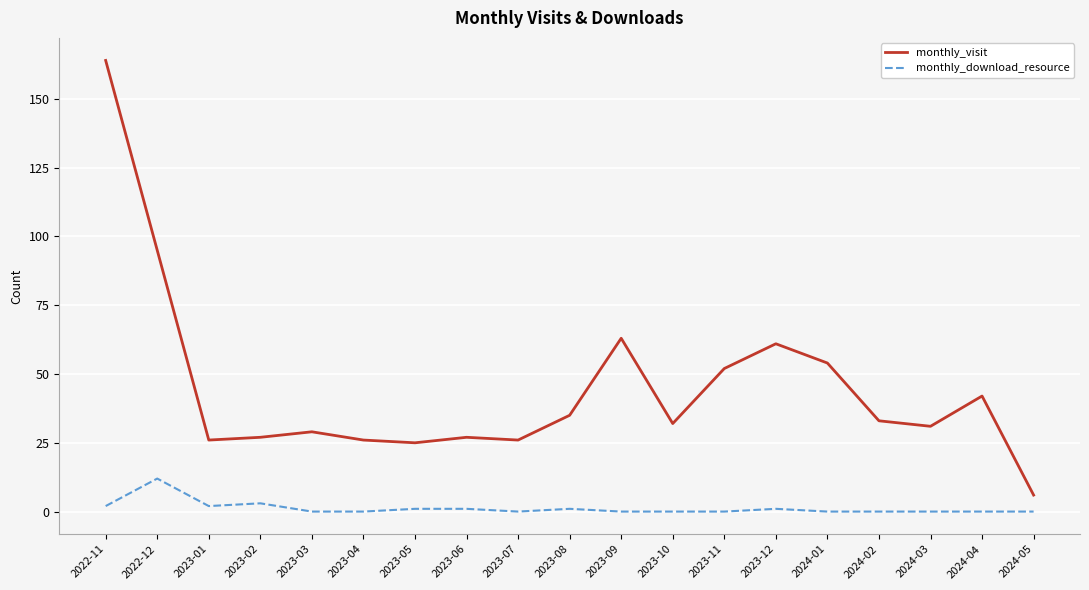

True or false: monthly_download_resource and monthly_visit cross at least once.

False